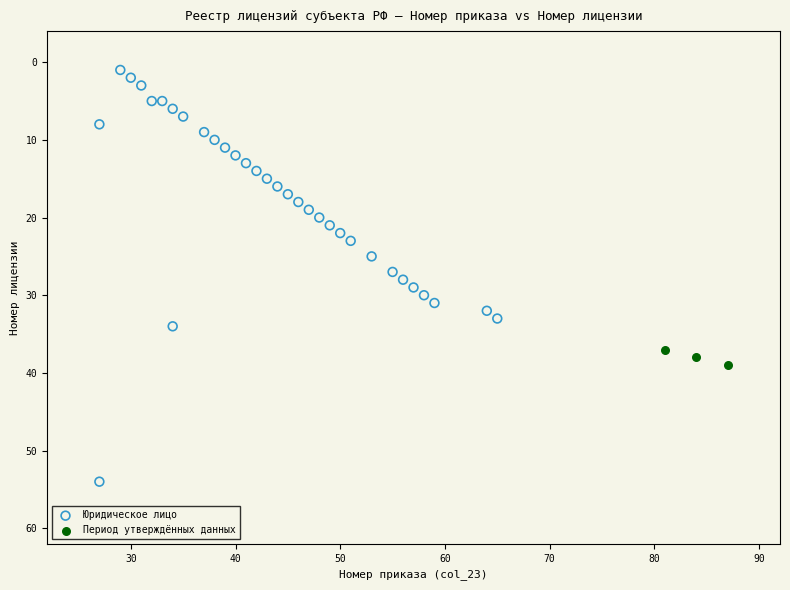

Which series has the largest Y range (max minus min)?

Юридическое лицо